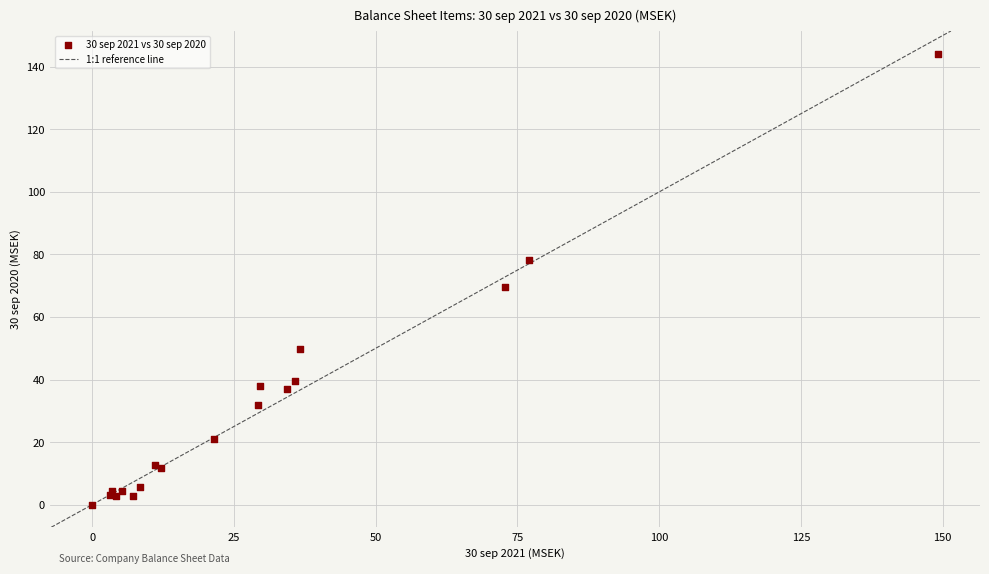

What Y value in the scatter plot is closest to 72?

69.6